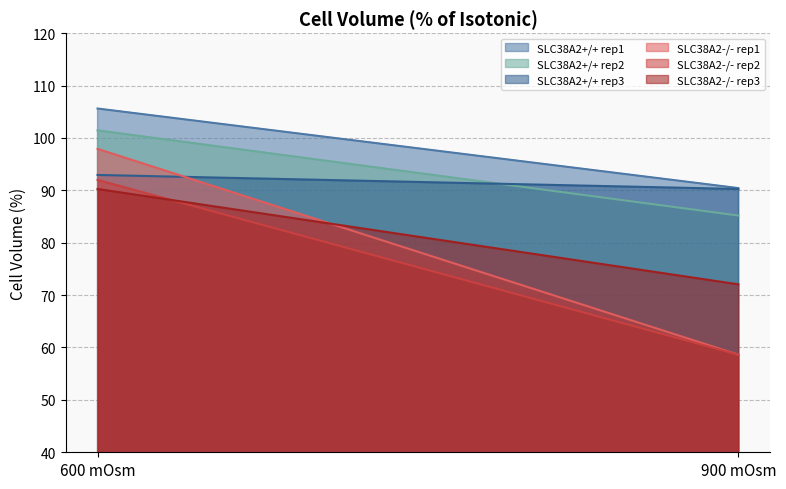

Rank the series by their maximum value, from lowest to highest.

SLC38A2-/- rep3, SLC38A2-/- rep2, SLC38A2+/+ rep3, SLC38A2-/- rep1, SLC38A2+/+ rep2, SLC38A2+/+ rep1